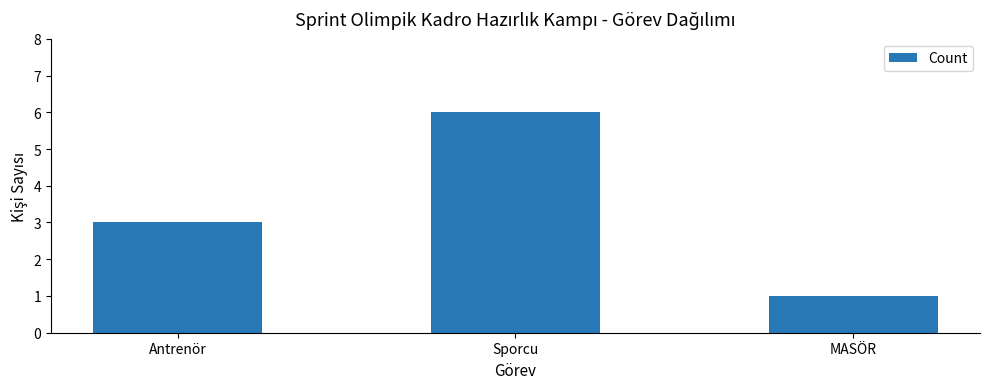

Is it true that the value at MASÖR is 0?

False